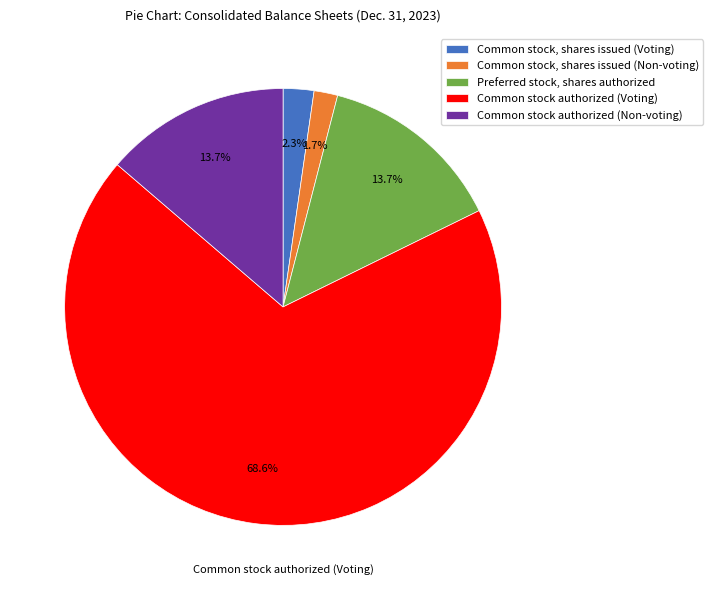

How many segments does this pie chart have?

5